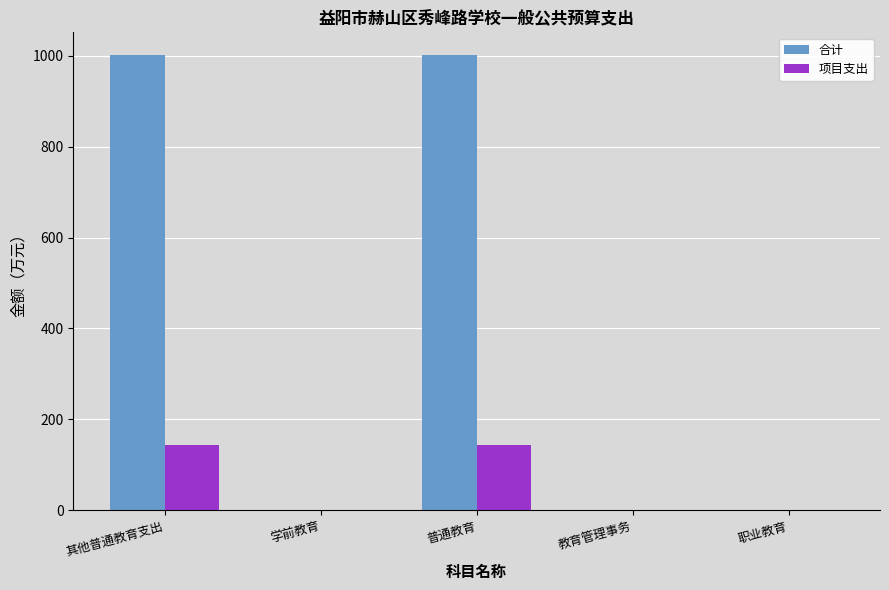

The 项目支出 series shows 53.2 at 普通教育. True or false?

False